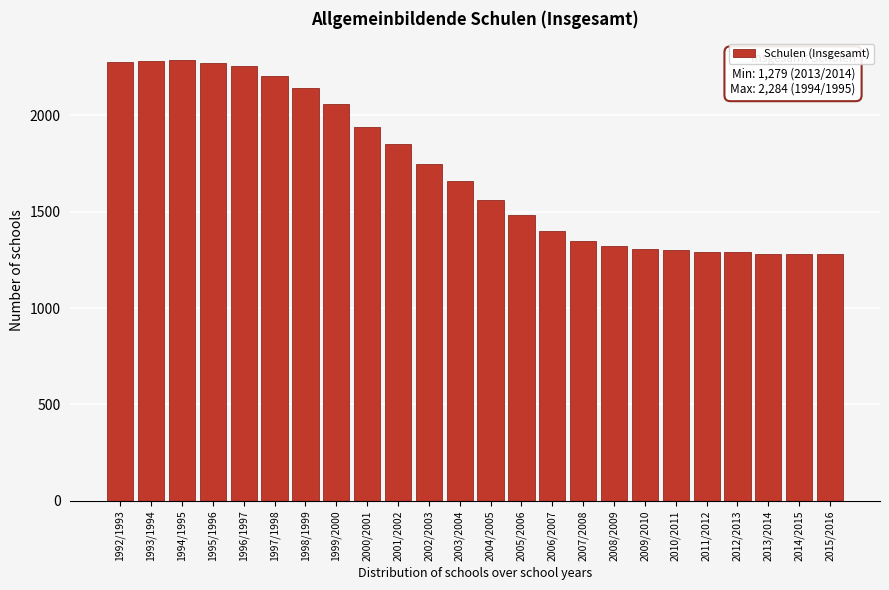

What is the value of the 8th bar from the left?

2057